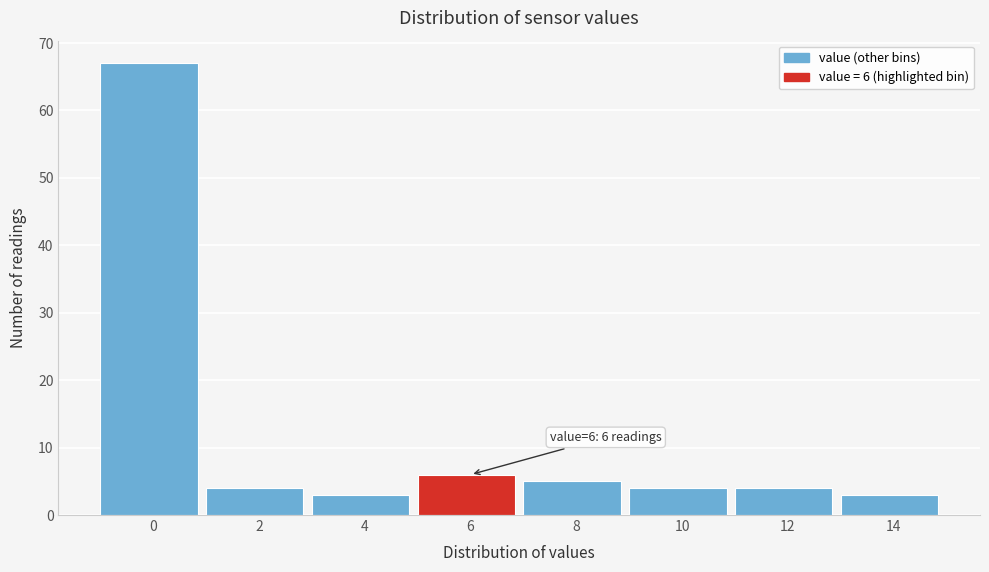

Reading right to left, what are all the values shown in this chart?

3	4	4	5	6	3	4	67